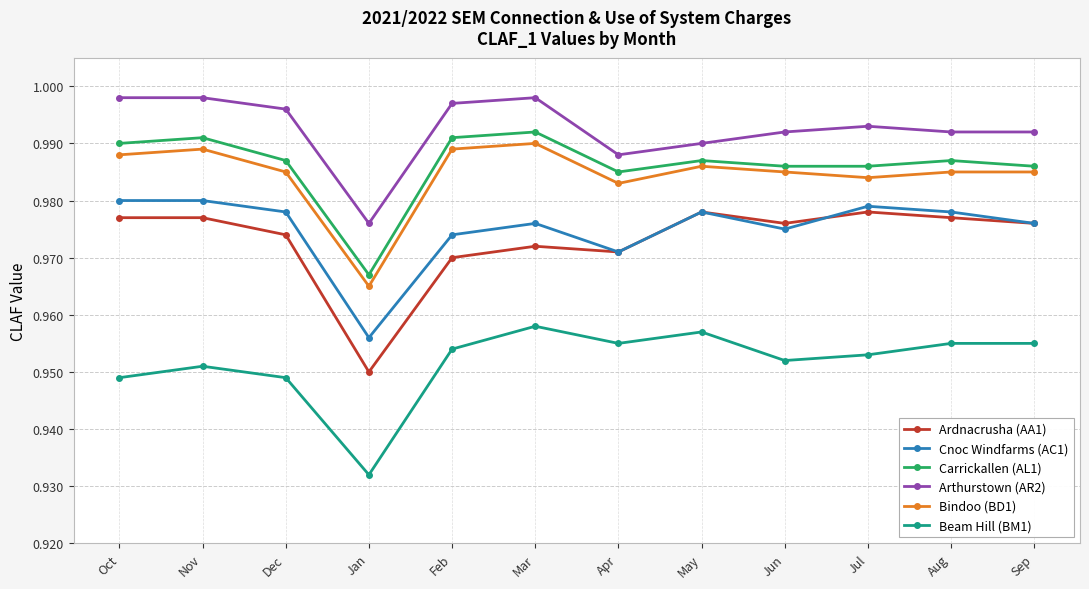

Is it true that Bindoo (BD1) equals 1.5 at Mar?

False